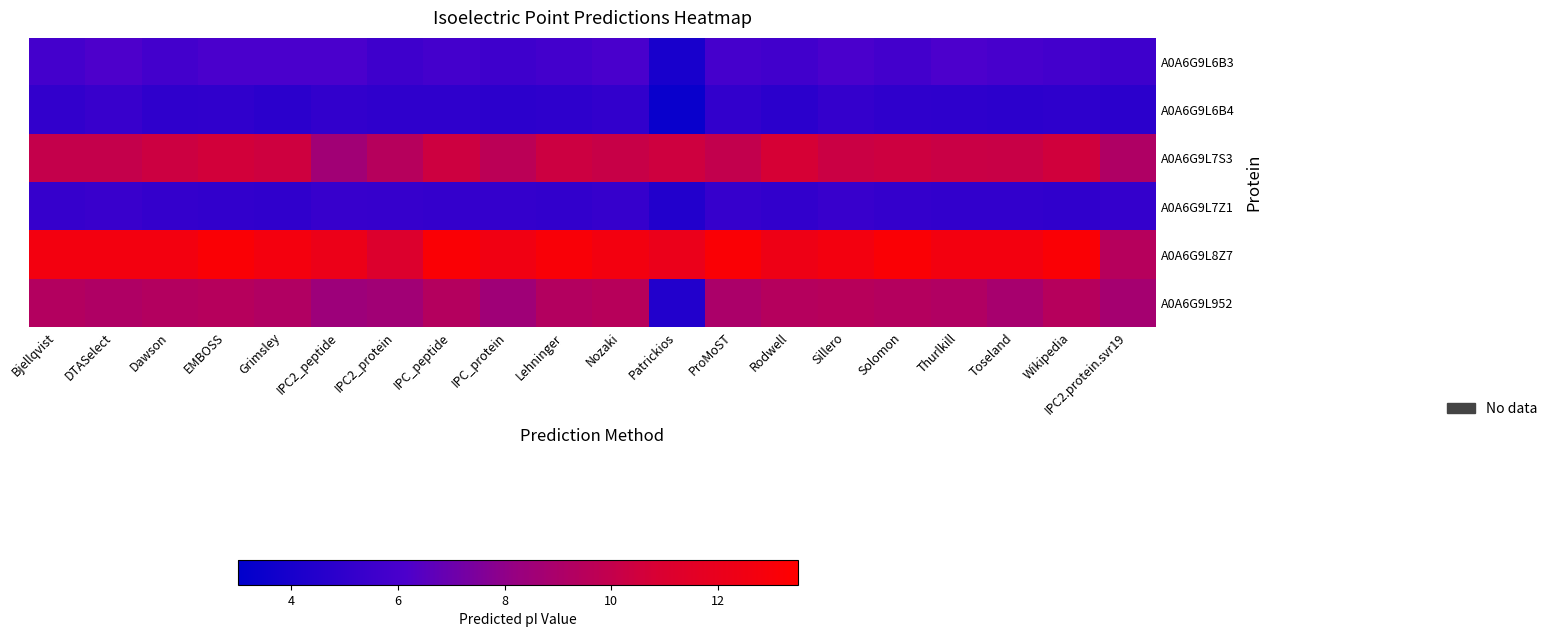

Rank the series by their maximum value, from highest to lowest.

A0A6G9L8Z7, A0A6G9L7S3, A0A6G9L952, A0A6G9L6B3, A0A6G9L7Z1, A0A6G9L6B4